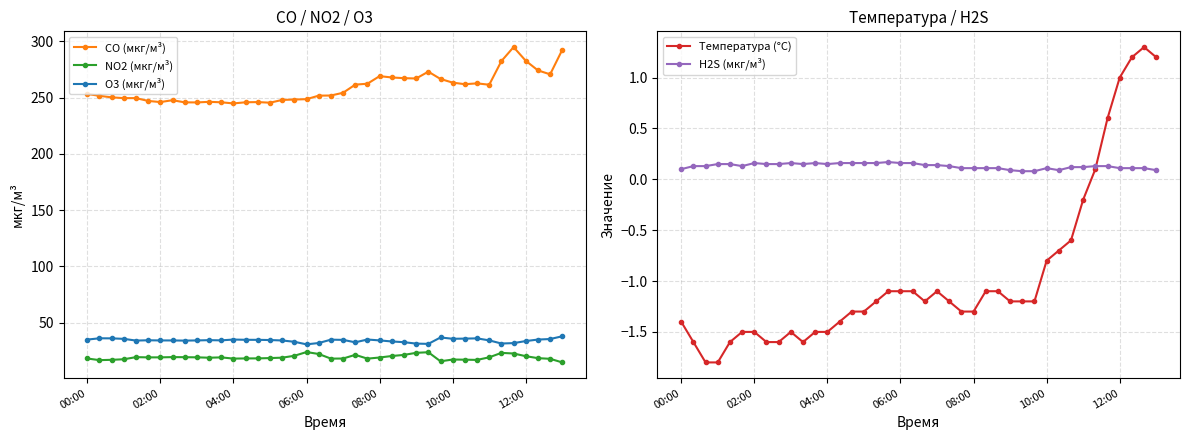

How many data points in NO2 (мкг/м³) are less than 19?

20